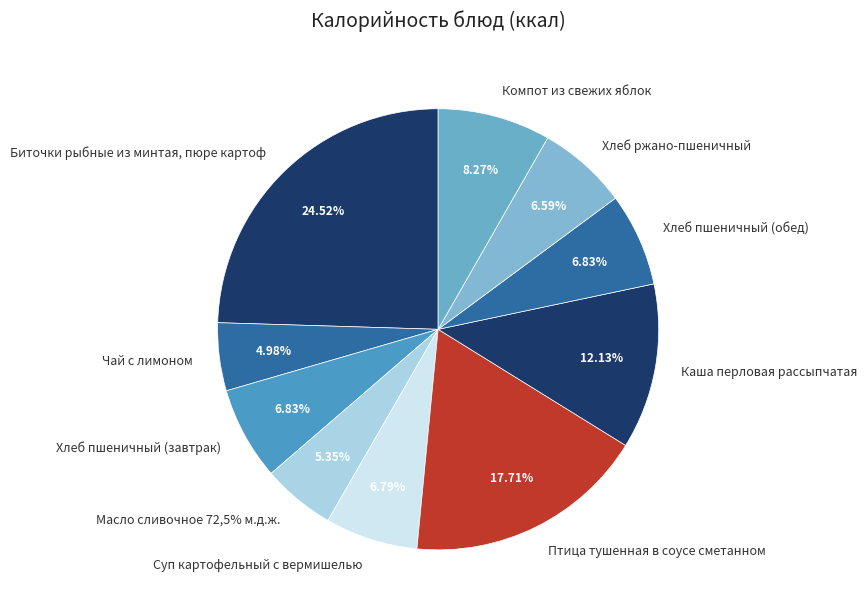

What is the ratio of the value at Хлеб ржано-пшеничный to the value at Хлеб пшеничный (обед)?

1.0